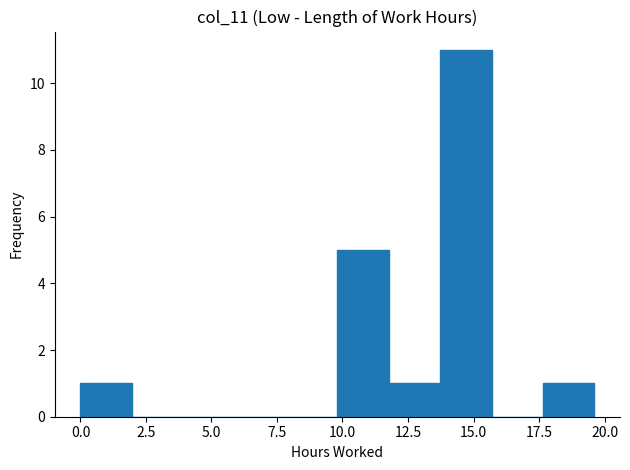

Around what value on the x-axis is the tallest bar? Give the approximate position of its centre, as read against the axis.

14.5